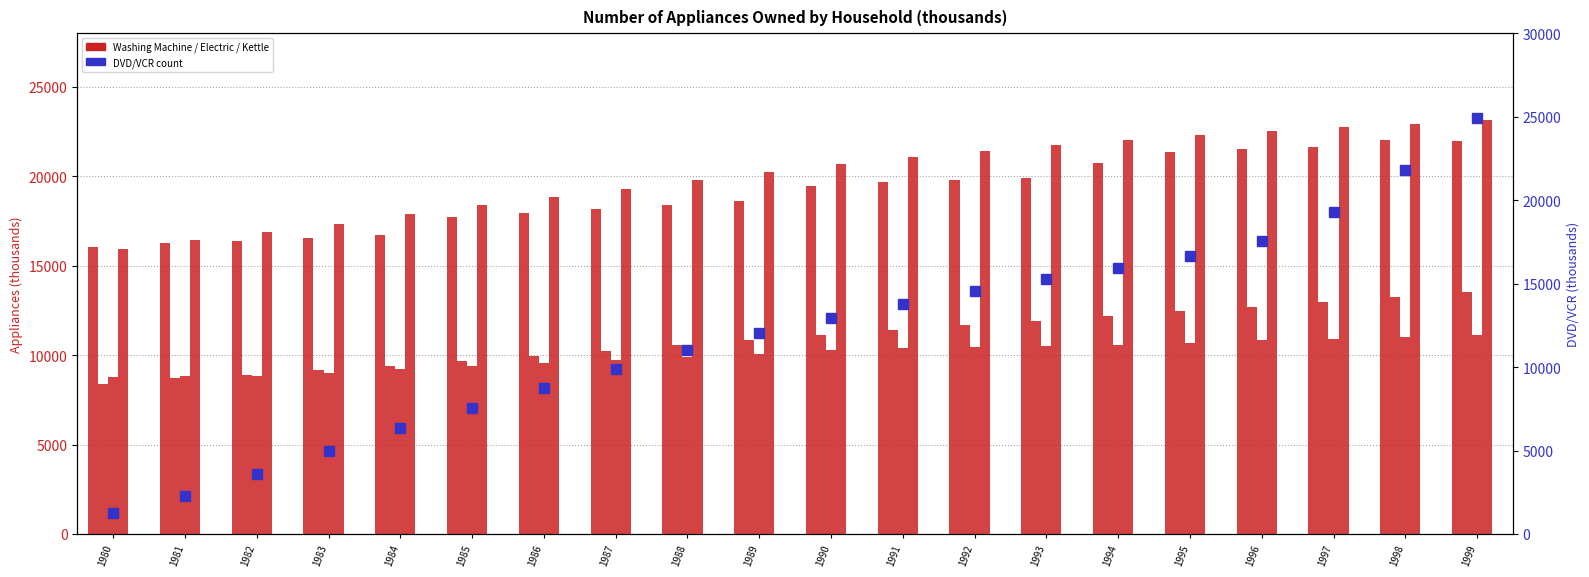

What is the value of the Washing Machine bar at the 7th from the left?

17935.0